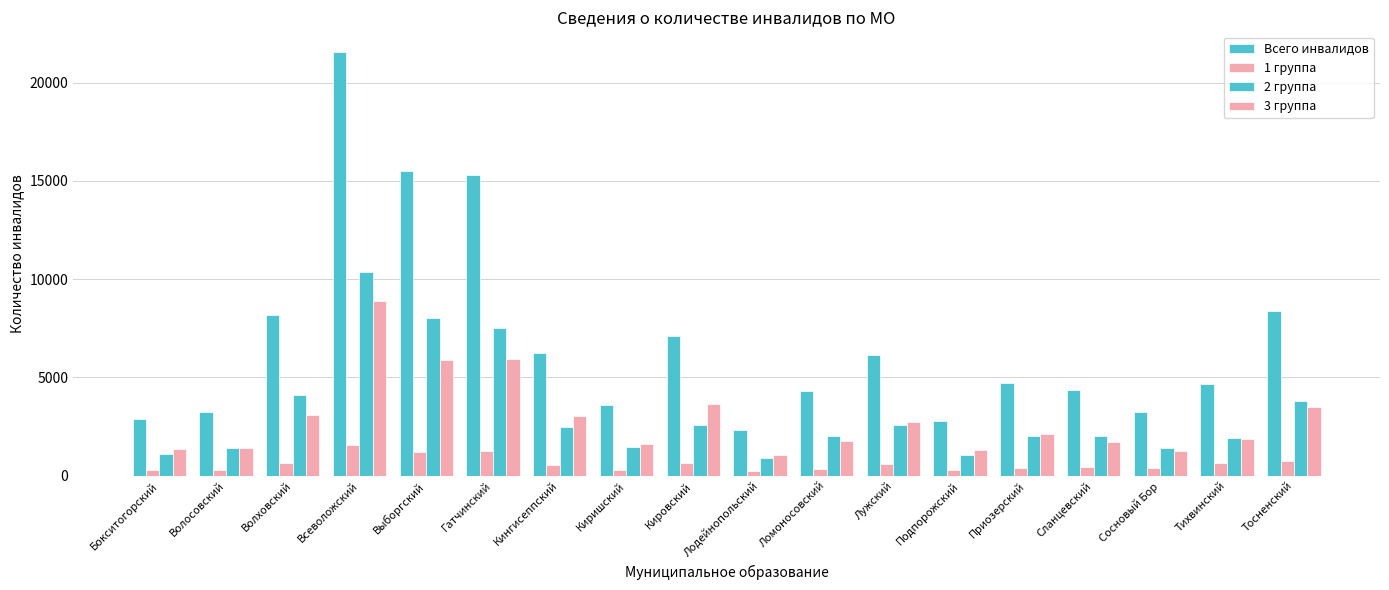

How many groups of bars are there?

18